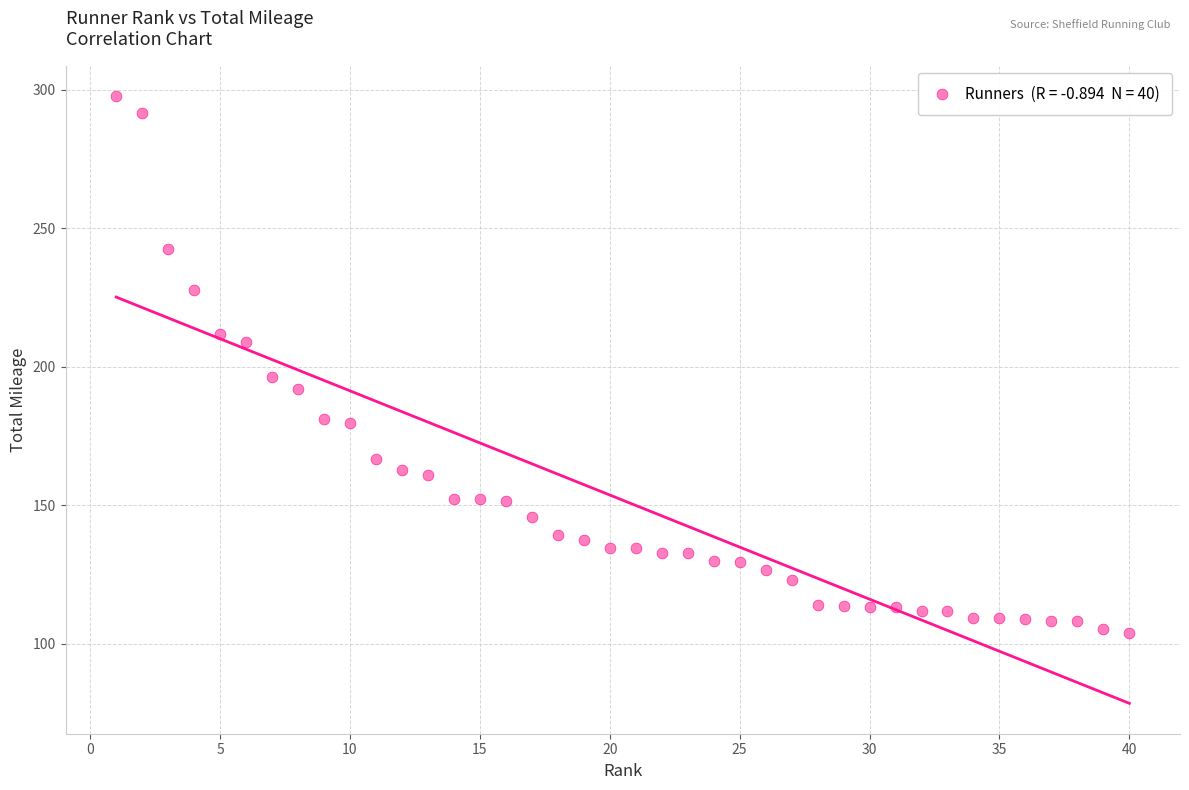

What Y value in the scatter plot is closest to 200?

196.3